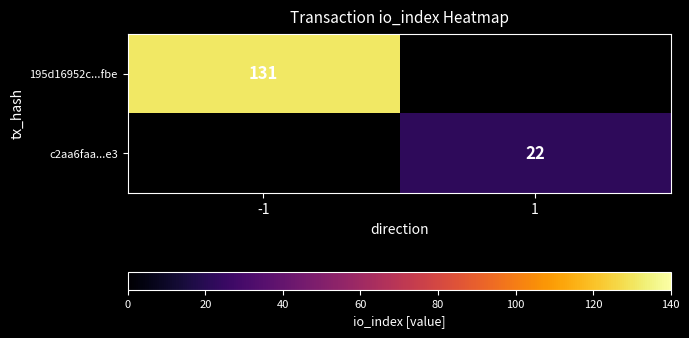

The c2aa6faa...e3 series shows 22 at 1. True or false?

True